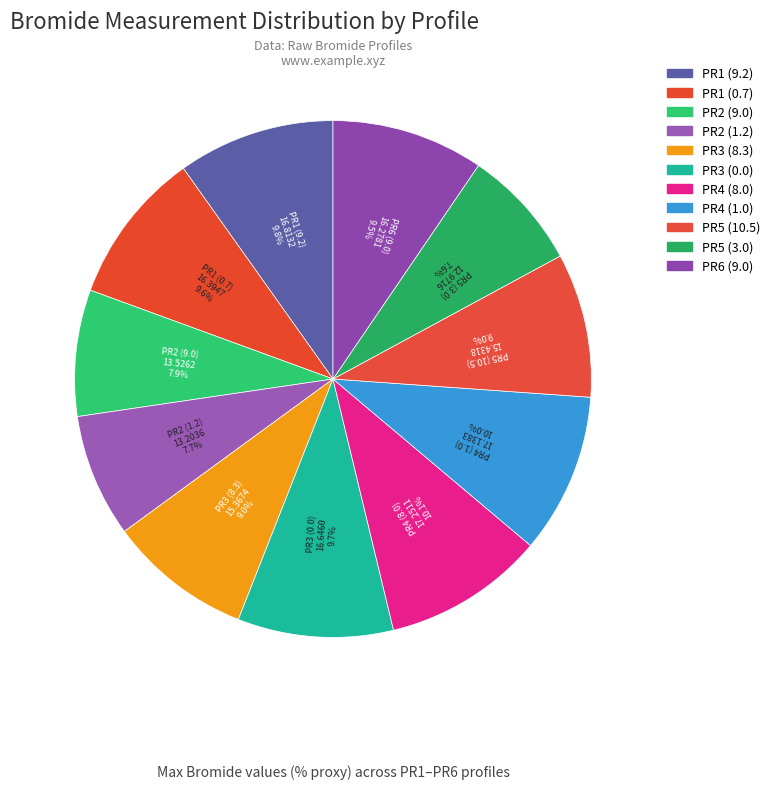

How many slices are in this pie chart?

11